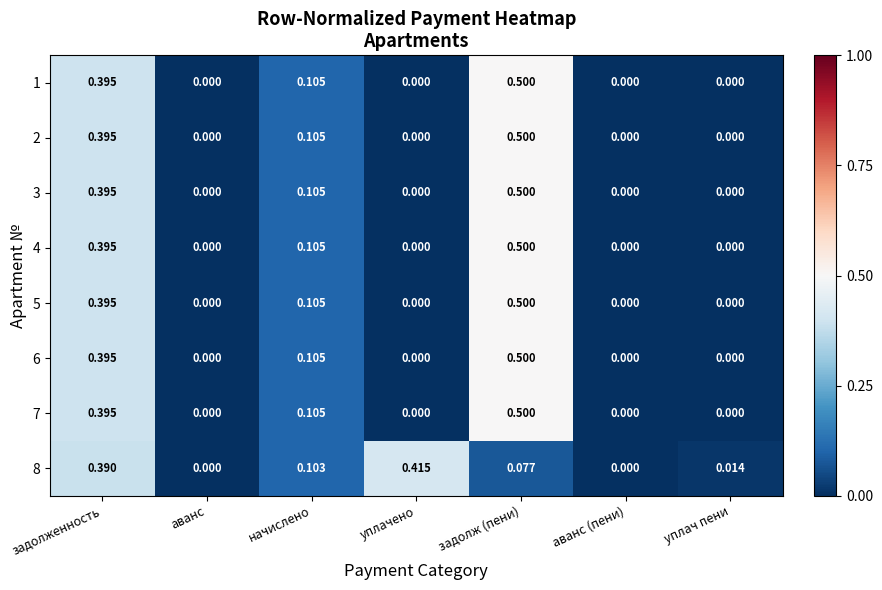

Which label corresponds to the largest value in the chart?

задолж (пени)